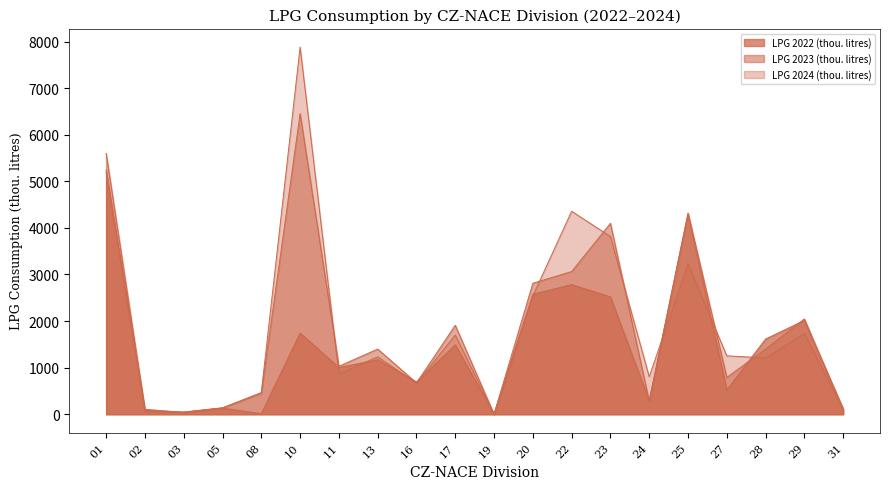

How many intersections are there between LPG 2023 (thou. litres) and LPG 2022 (thou. litres)?

7